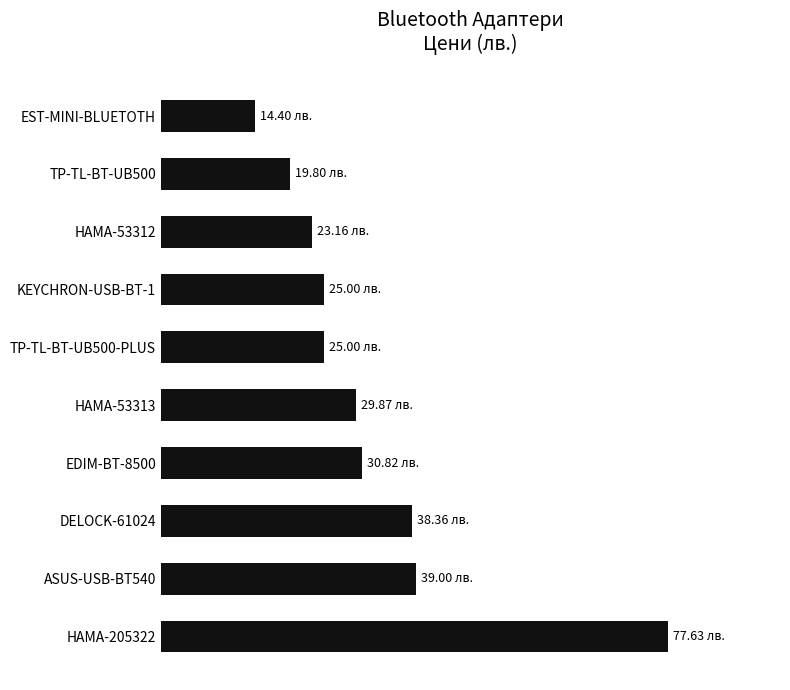

Are the bars horizontal?

Yes